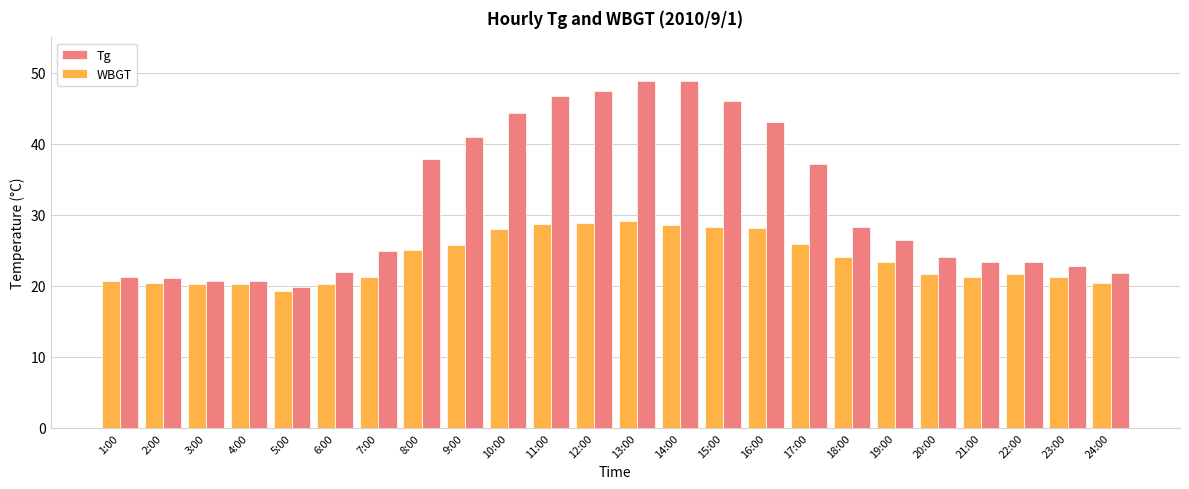

At which label does WBGT reach its minimum?

5:00